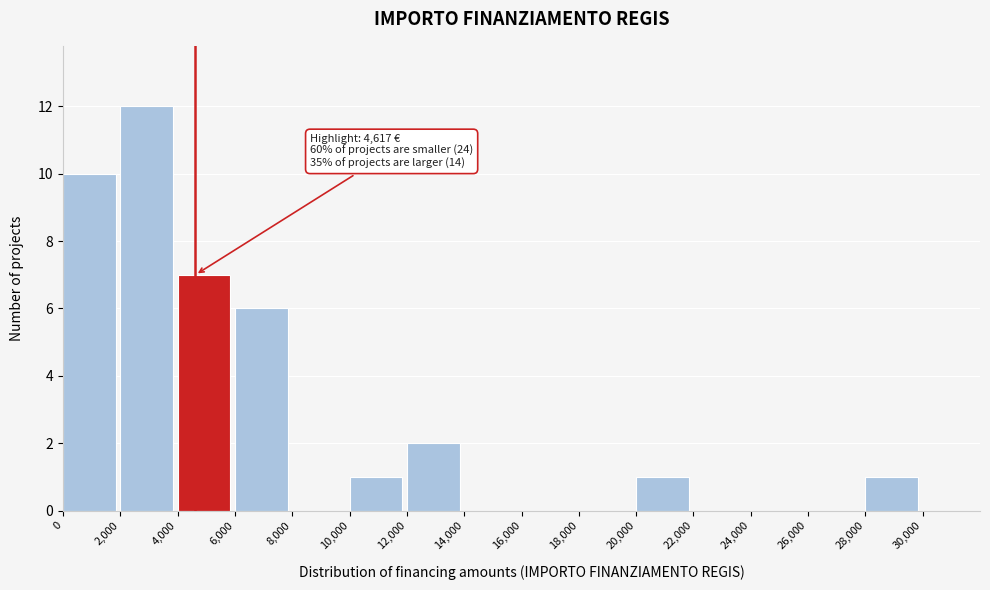

Which range on the x-axis has the tallest bar?

2000 to 4000